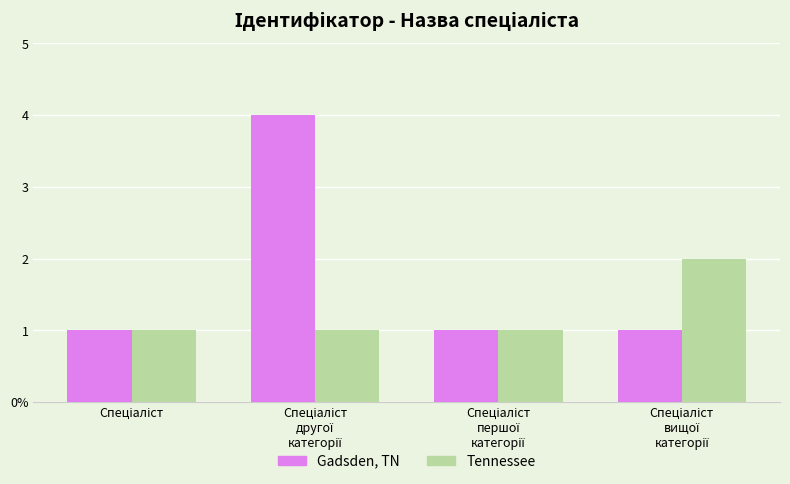

Which label corresponds to the largest value in the chart?

Спеціаліст
другої
категорії